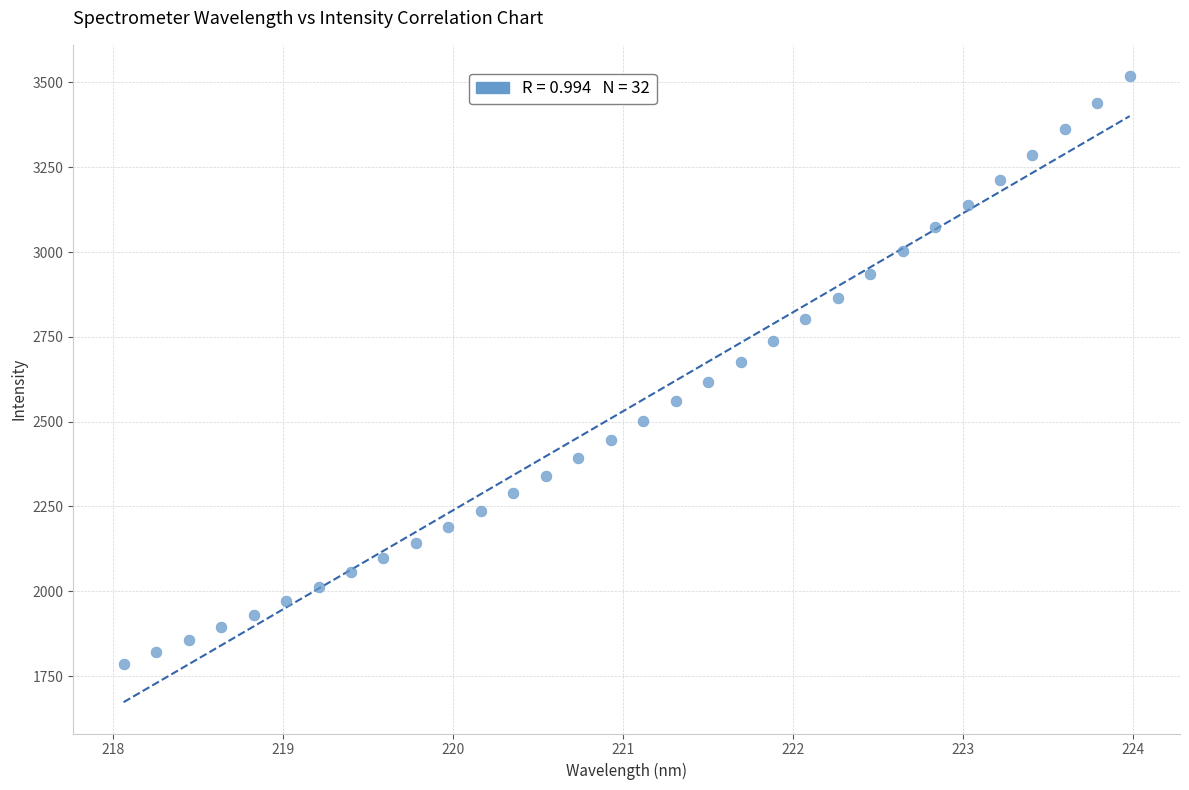

What is the range of Y values (max minus min)?

1732.5